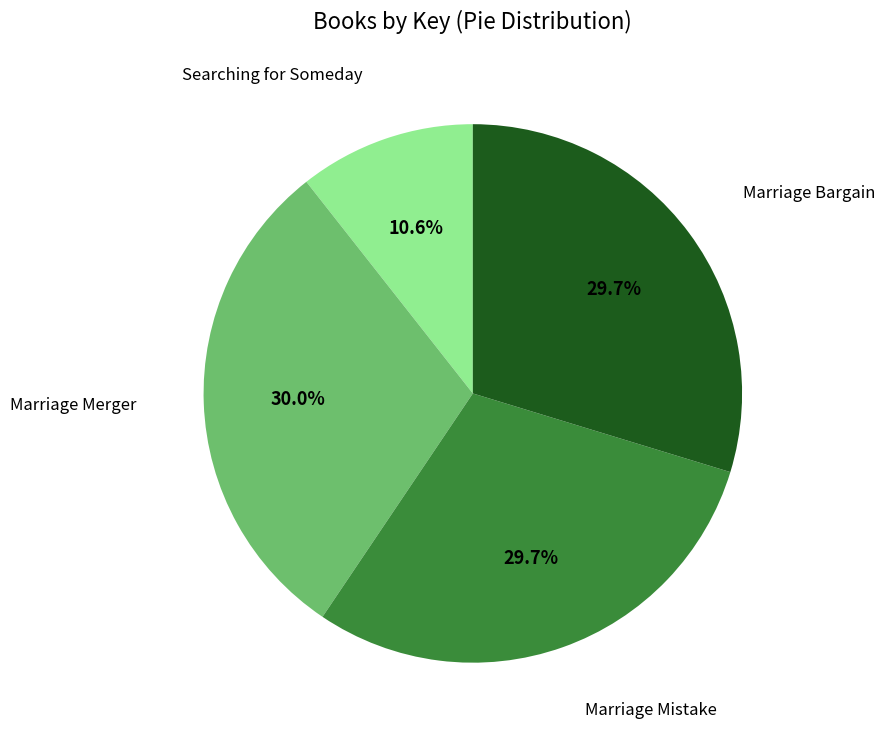

Does any single category account for the majority?

No